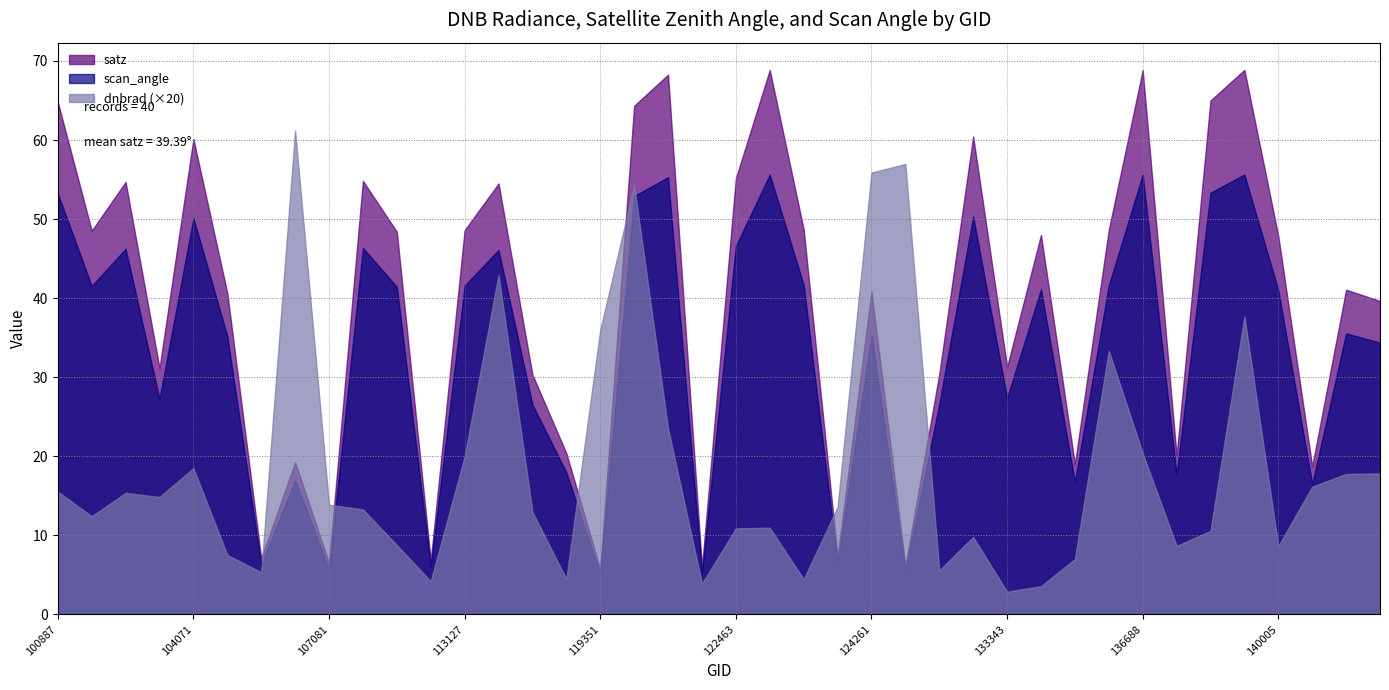

What is the label of the 25th point from the left?

124261